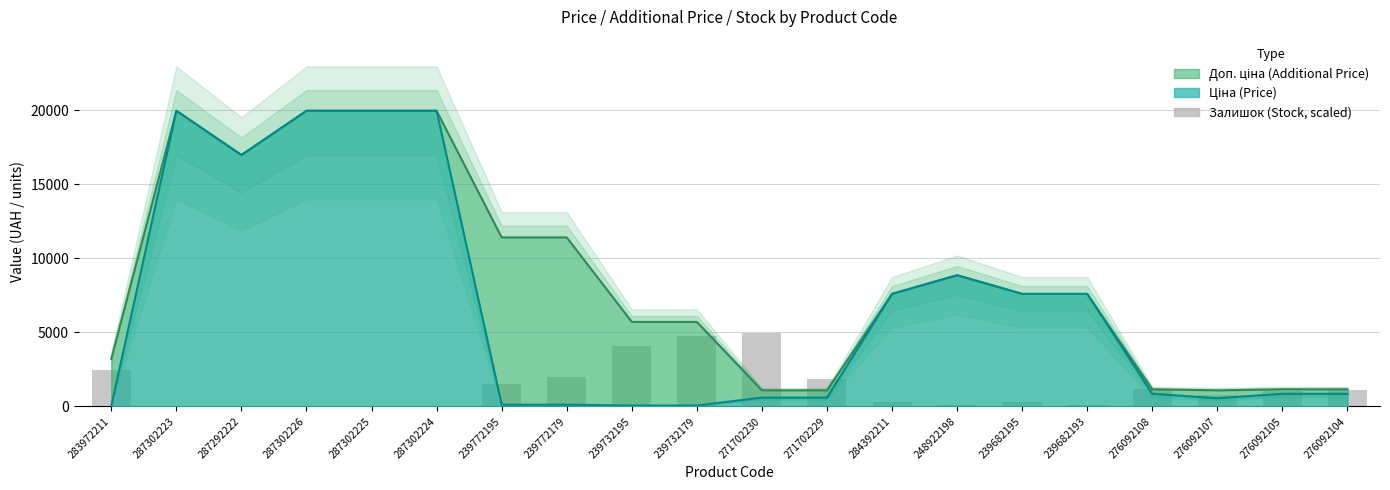

What position from the right is 239772179?

13